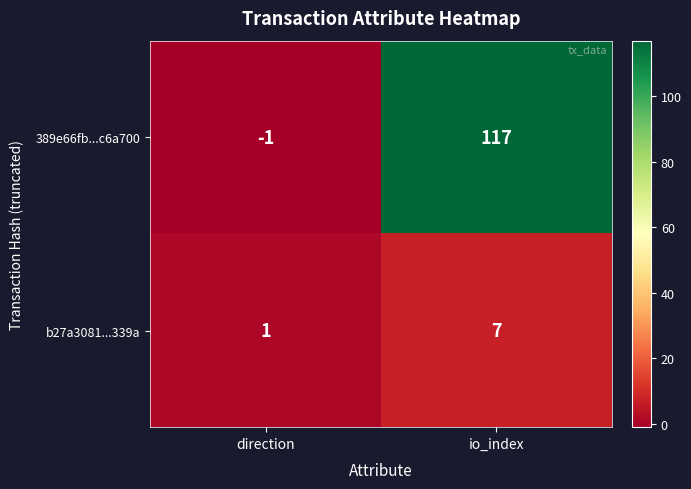

The value of b27a3081...339a at direction is 1. True or false?

True